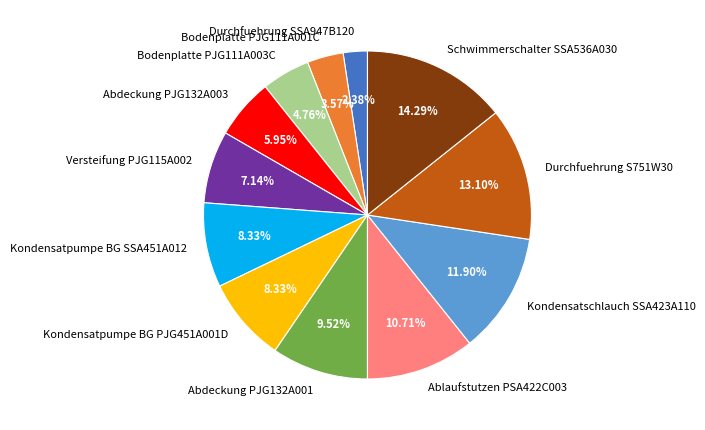

To the nearest percent, what is the average slice percentage?

8%